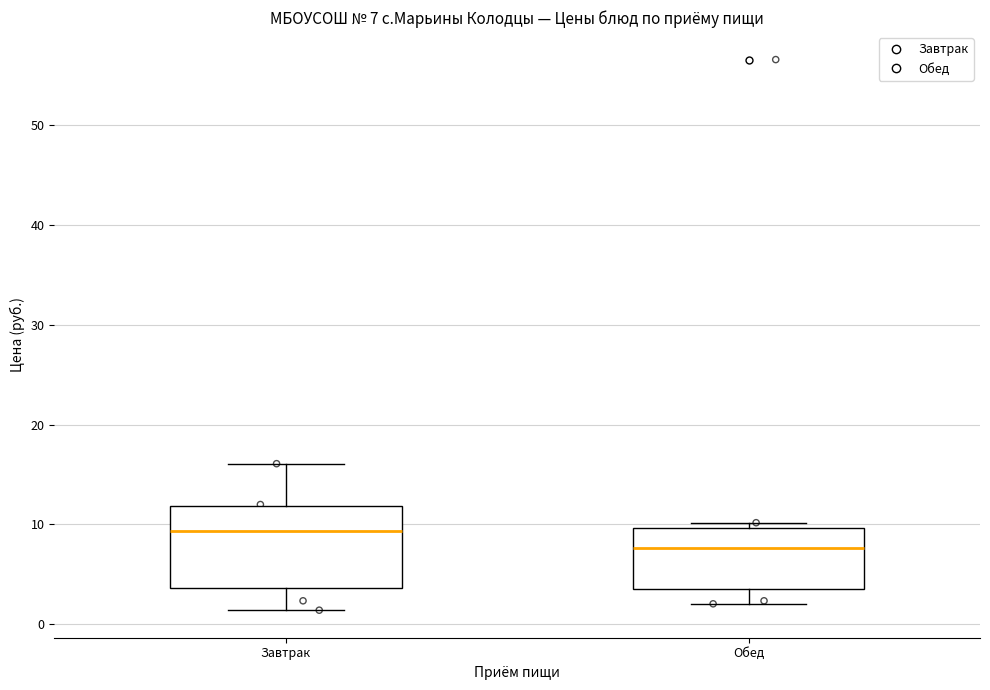

Which box's median line is the lowest?

Обед